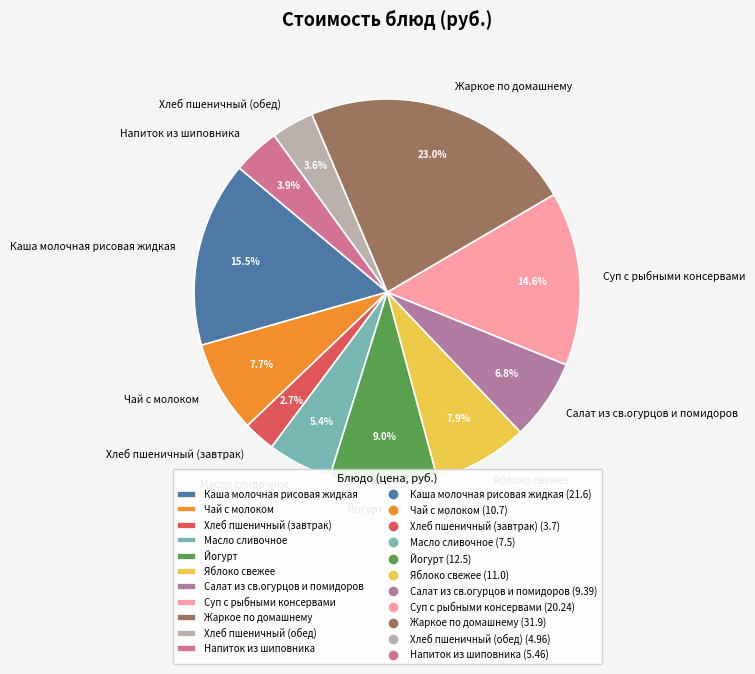

To the nearest percent, what is the average slice percentage?

9%